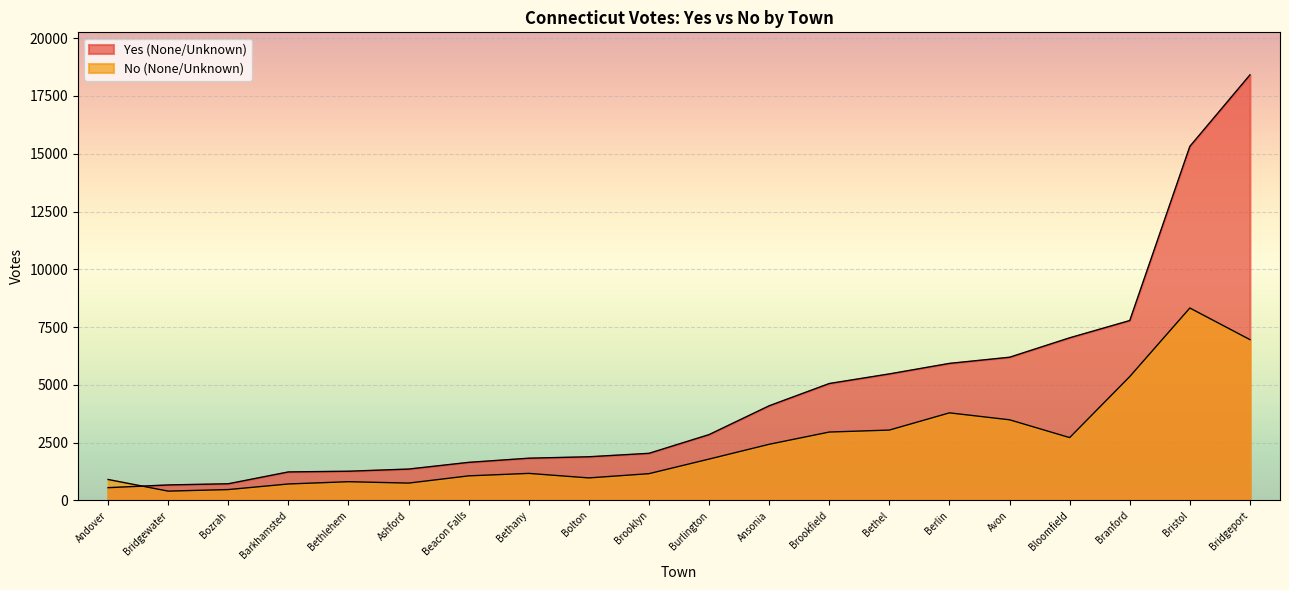

What is the sum of the No (None/Unknown) values at Beacon Falls and Bristol?

9388